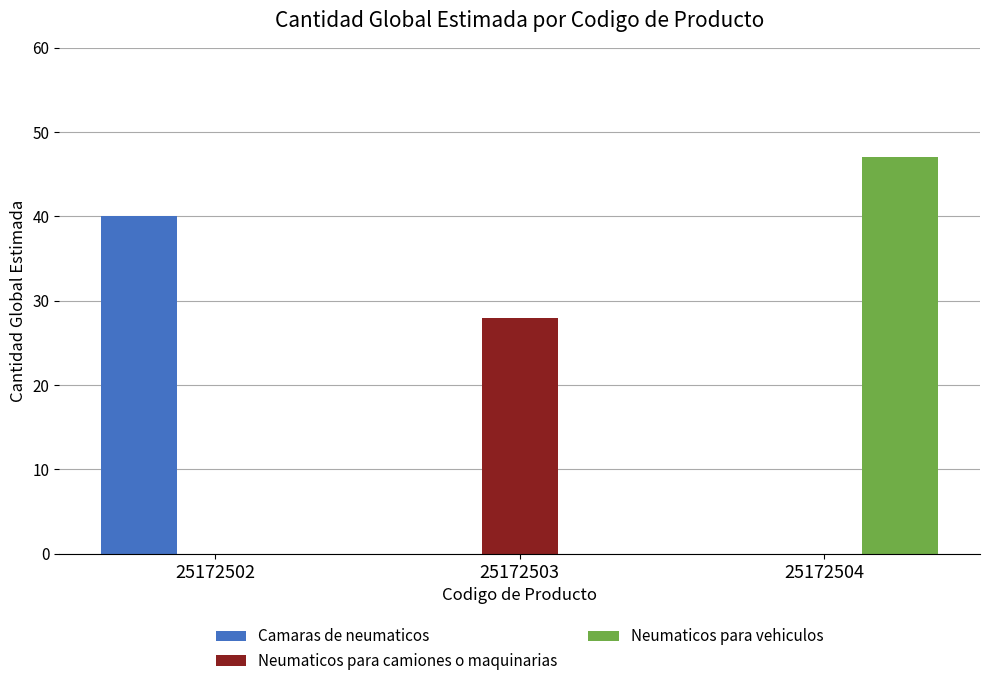

What is the maximum value shown in the chart?

47